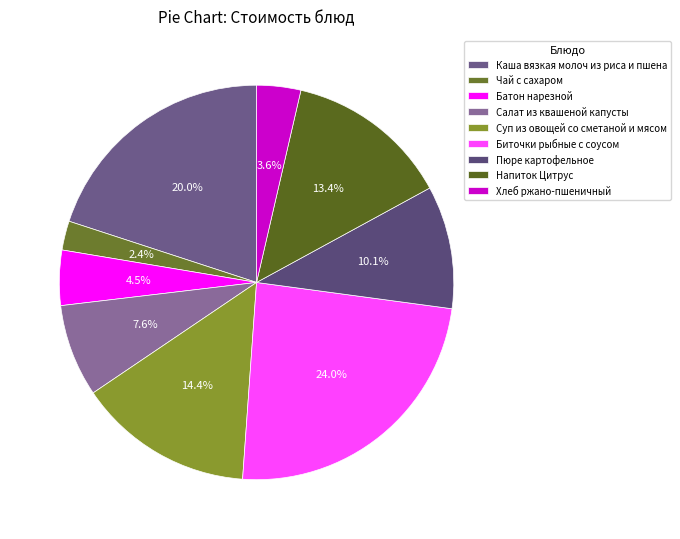

Count the number of slices in the pie.

9